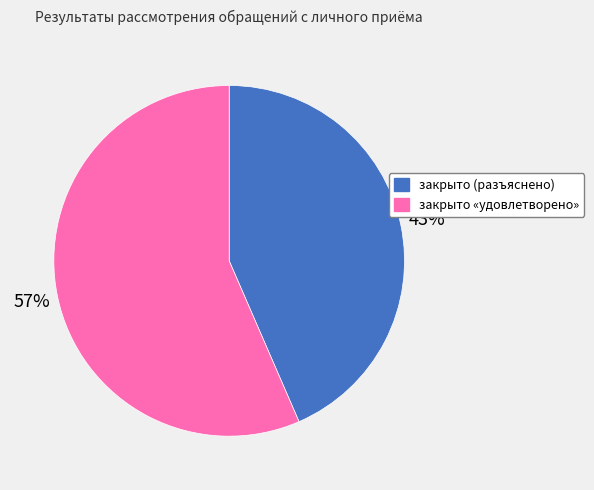

Which slice is the smallest?

закрыто (разъяснено)